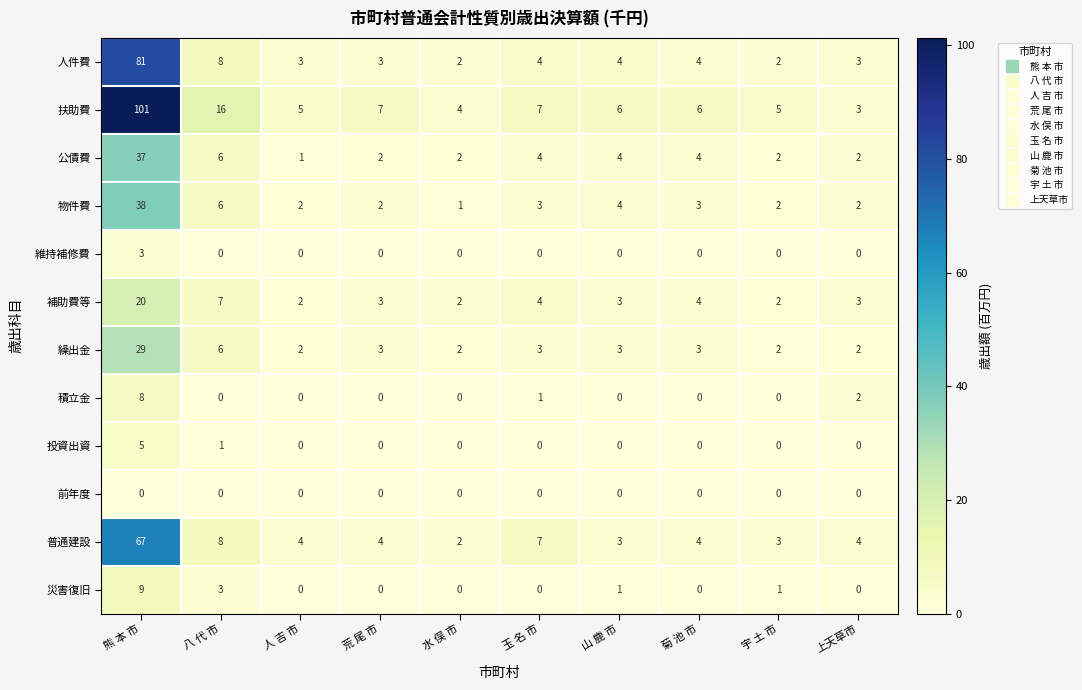

What is the average value of the 補助費等 series?

5